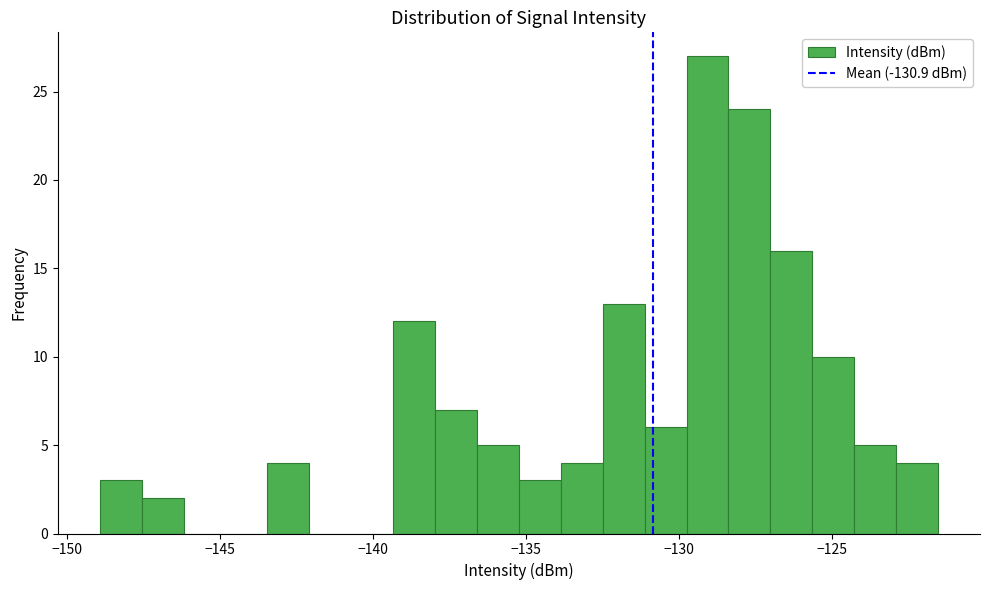

Around what value on the x-axis is the tallest bar? Give the approximate position of its centre, as read against the axis.

-129.0